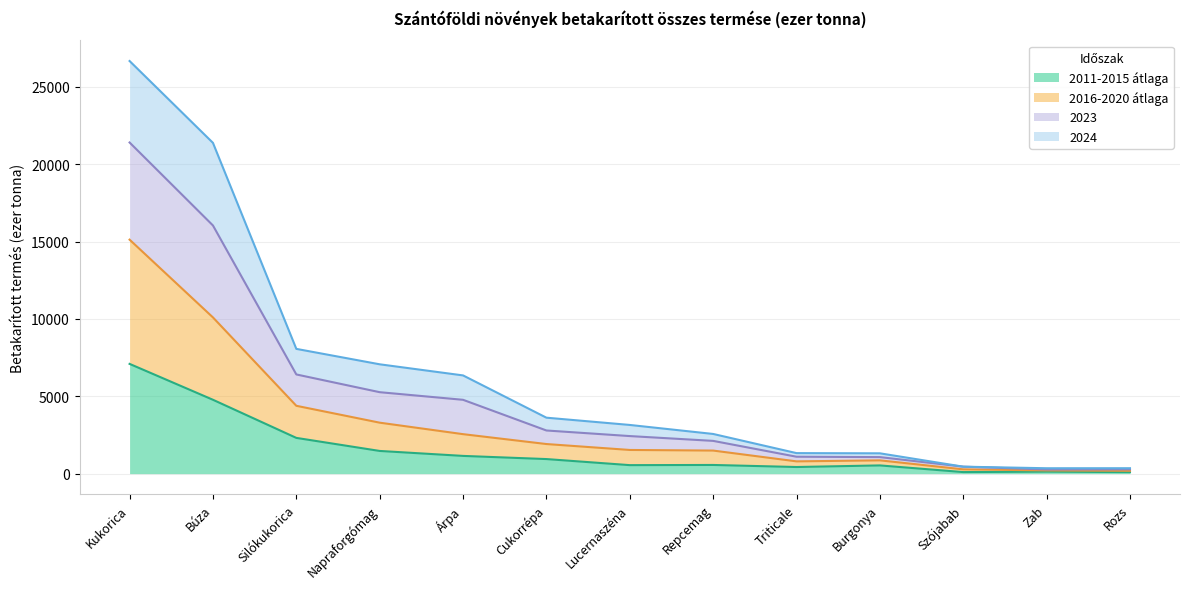

What is the label of the 8th point from the right?

Cukorrépa